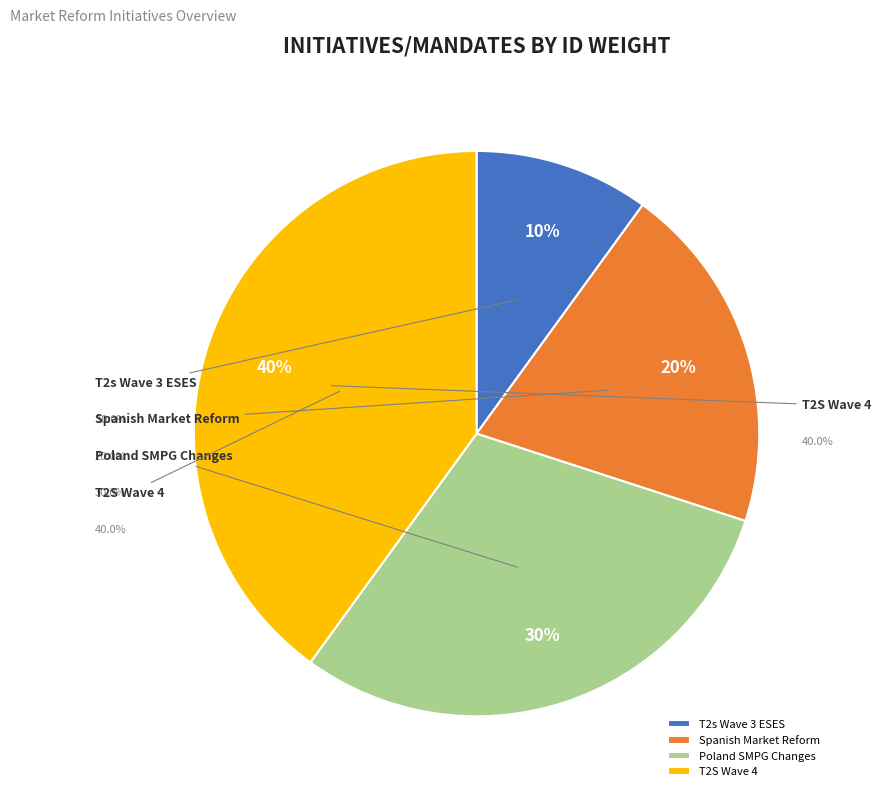

What percentage is the T2s Wave 3 ESES slice, to the nearest percent?

10%